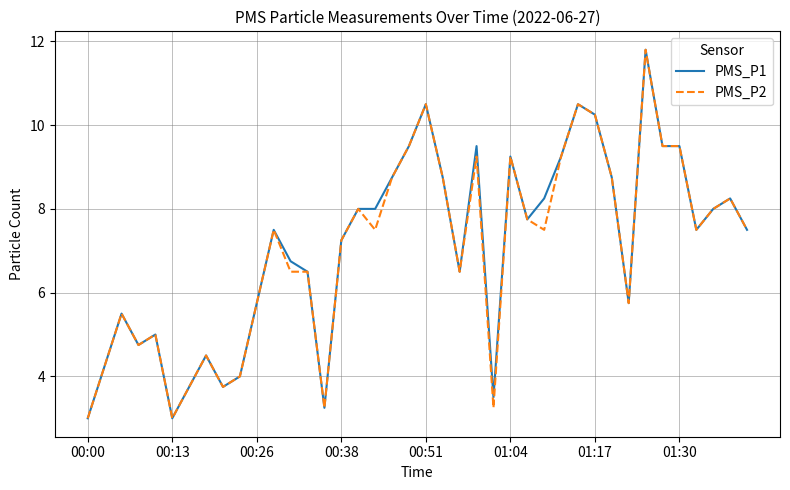

What is the maximum value shown in the chart?

11.8